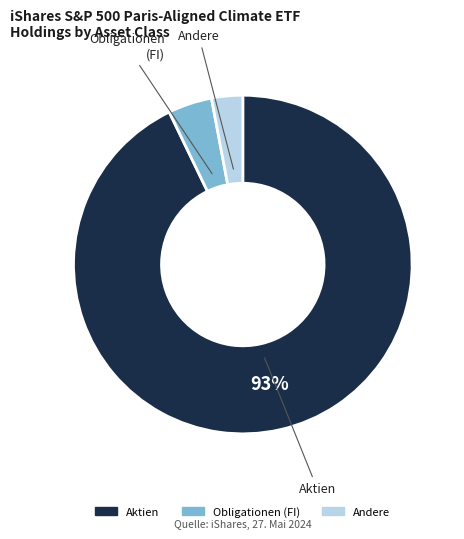

To the nearest percent, what is the difference between the largest and smallest slice percentages?

90%